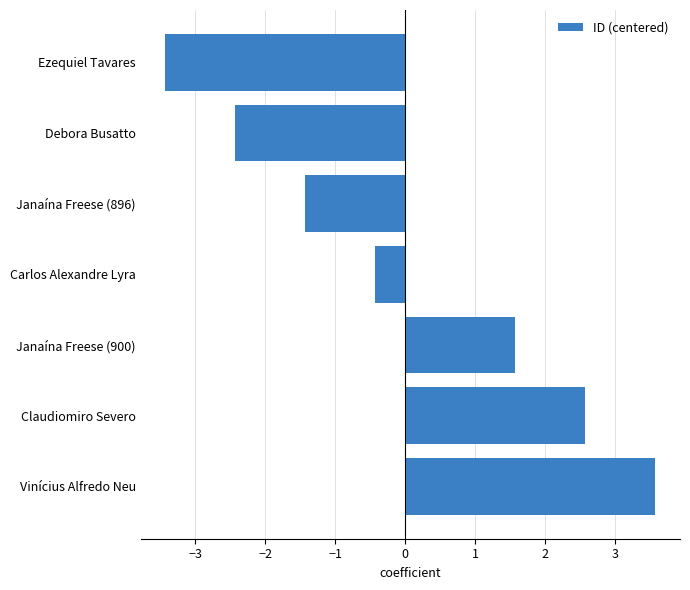

Where is the data nearest to the value 0?

Carlos Alexandre Lyra